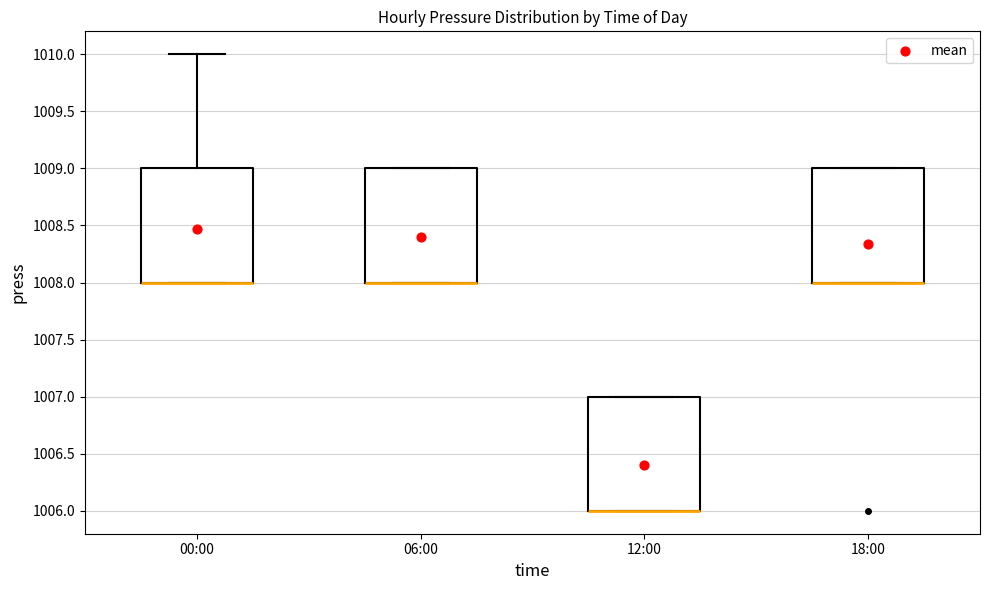

Reading left to right, transcribe this box plot: for each box, give where its median line is, the range the box spans, and where its two whiskers end, as read against the y-axis. The values are not printed on the chart, so give them approximately, as read against the axis.

00:00: median 1008 (drawn on the box's lower edge), box 1008 to 1009, whiskers 1008 to 1010
06:00: median 1008 (drawn on the box's lower edge), box 1008 to 1009, whiskers 1008 to 1009
12:00: median 1006 (drawn on the box's lower edge), box 1006 to 1007, whiskers 1006 to 1007
18:00: median 1008 (drawn on the box's lower edge), box 1008 to 1009, whiskers 1008 to 1009